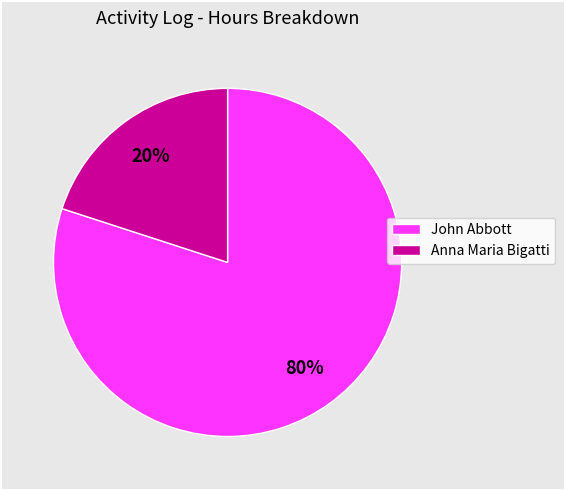

To the nearest percent, what is the difference between the John Abbott and Anna Maria Bigatti slice percentages?

60%